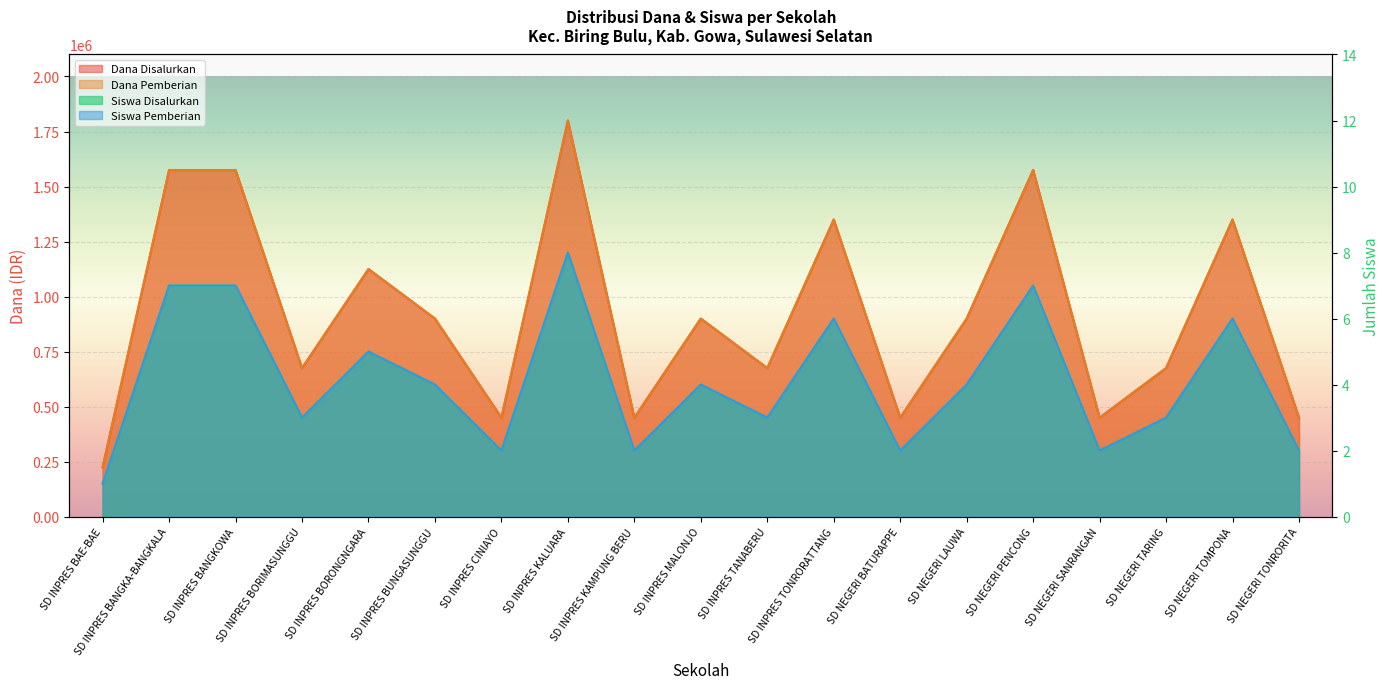

Rank the series by their maximum value, from highest to lowest.

Dana Disalurkan, Dana Pemberian, Siswa Disalurkan, Siswa Pemberian